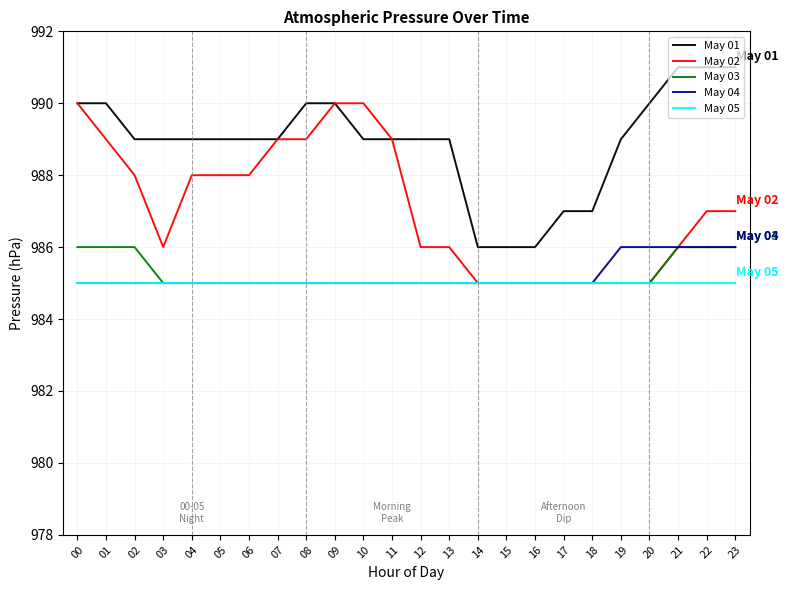

Reading right to left, extract all data points from this chart.

May 01: 991	991	991	990	989	987	987	986	986	986	989	989	989	989	990	990	989	989	989	989	989	989	990	990
May 02: 987	987	986	985	985	985	985	985	985	985	986	986	989	990	990	989	989	988	988	988	986	988	989	990
May 03: 986	986	986	985	985	985	985	985	985	985	985	985	985	985	985	985	985	985	985	985	985	986	986	986
May 04: 986	986	986	986	986	985	985	985	985	985	985	985	985	985	985	985	985	985	985	985	985	985	985	985
May 05: 985	985	985	985	985	985	985	985	985	985	985	985	985	985	985	985	985	985	985	985	985	985	985	985